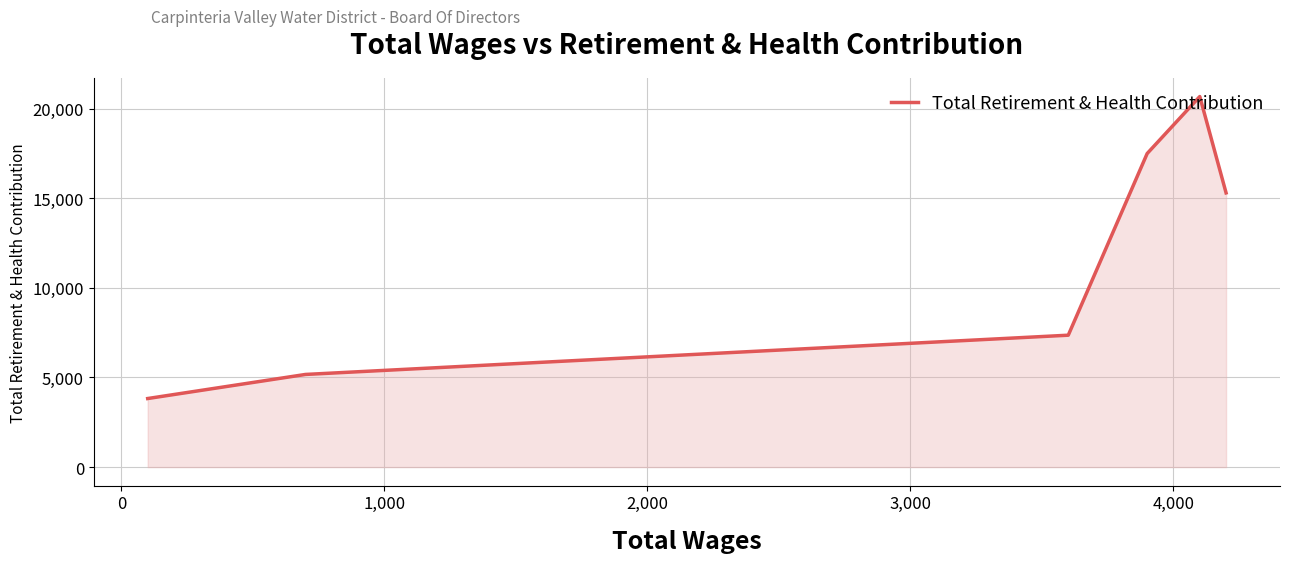

How many points are higher than both their immediate neighbors (excluding endpoints)?

1